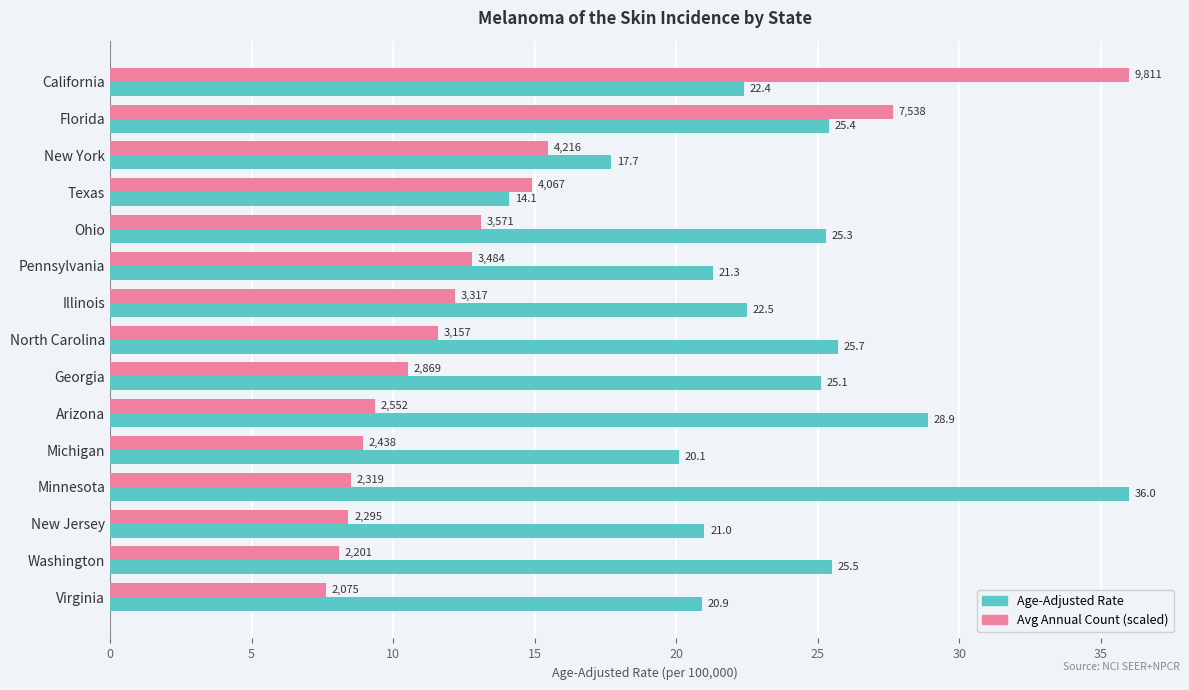

What is the difference between the maximum and minimum values in the Avg Annual Count (scaled) series?

28.4